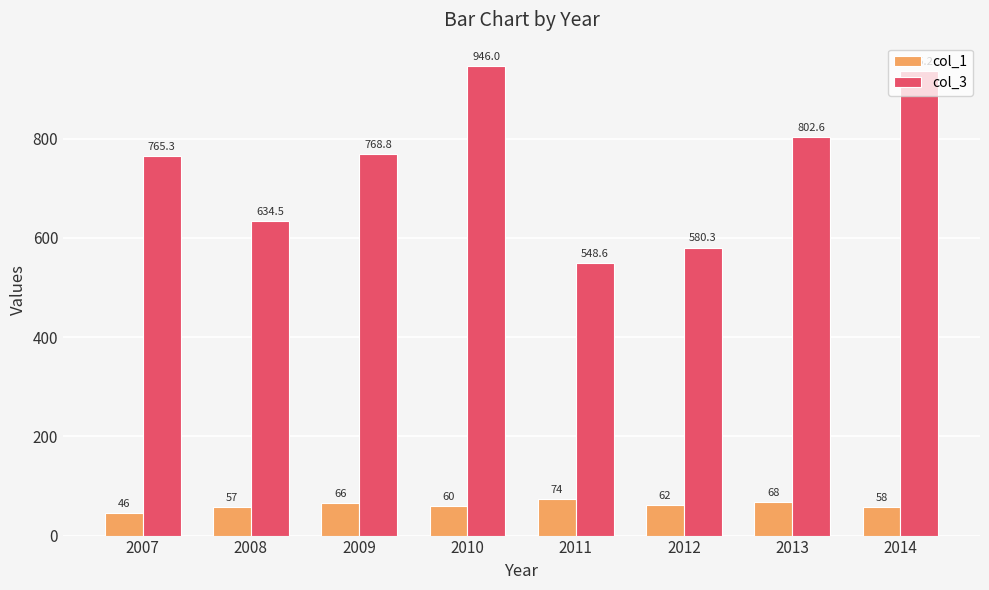

What is the value of the col_1 bar at the 3rd from the left?

66.0